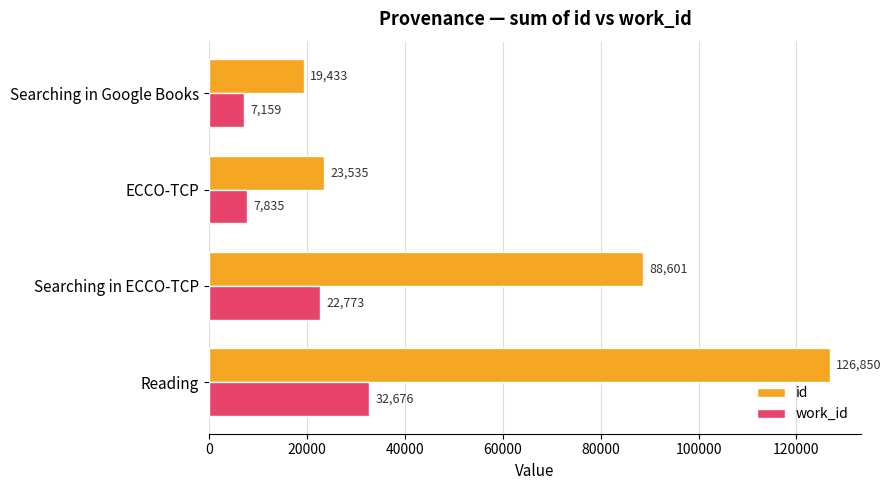

How many data points in work_id are less than 22773?

2